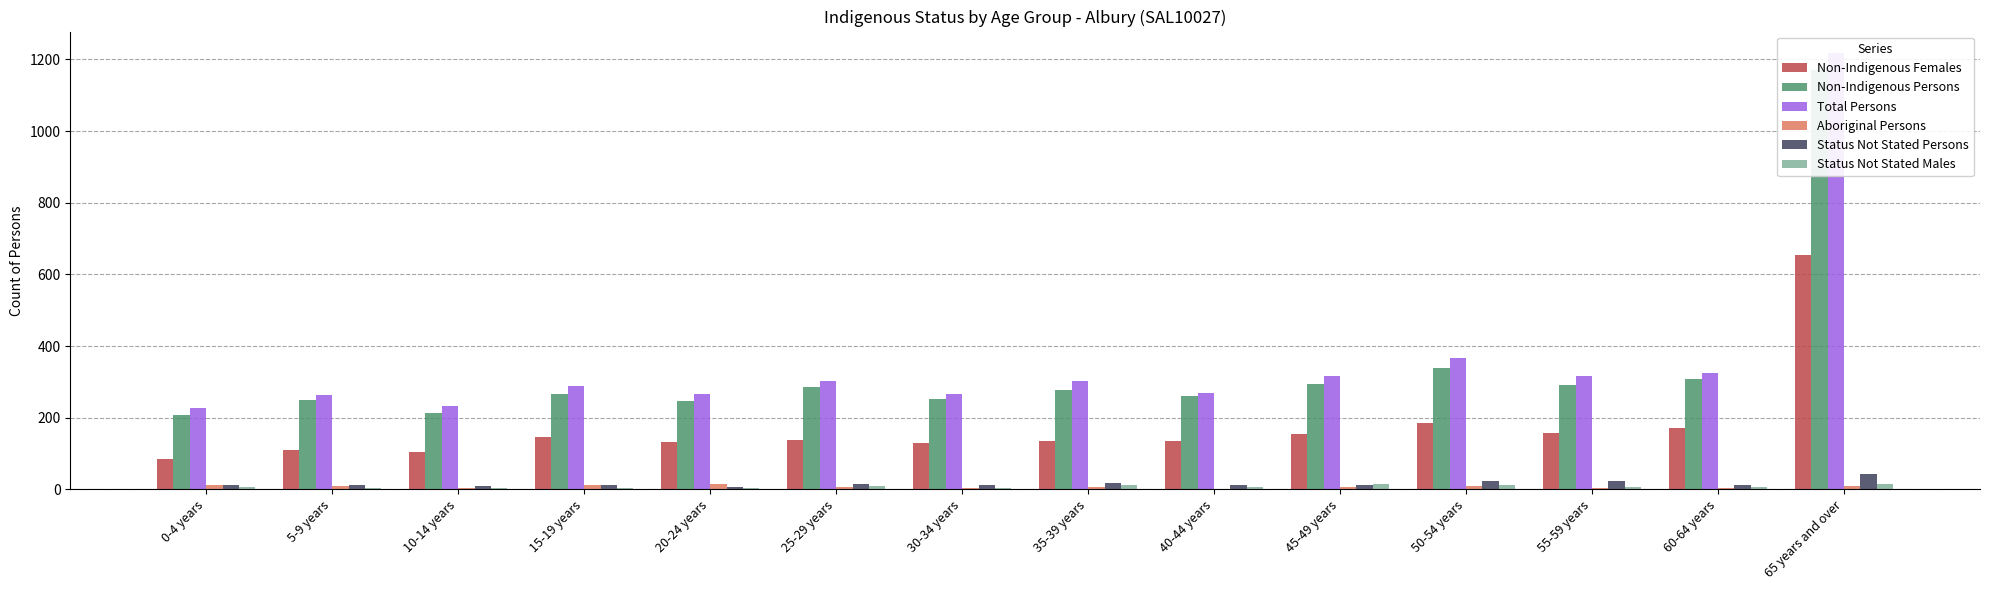

Is it true that Non-Indigenous Persons equals 162 at 25-29 years?

False